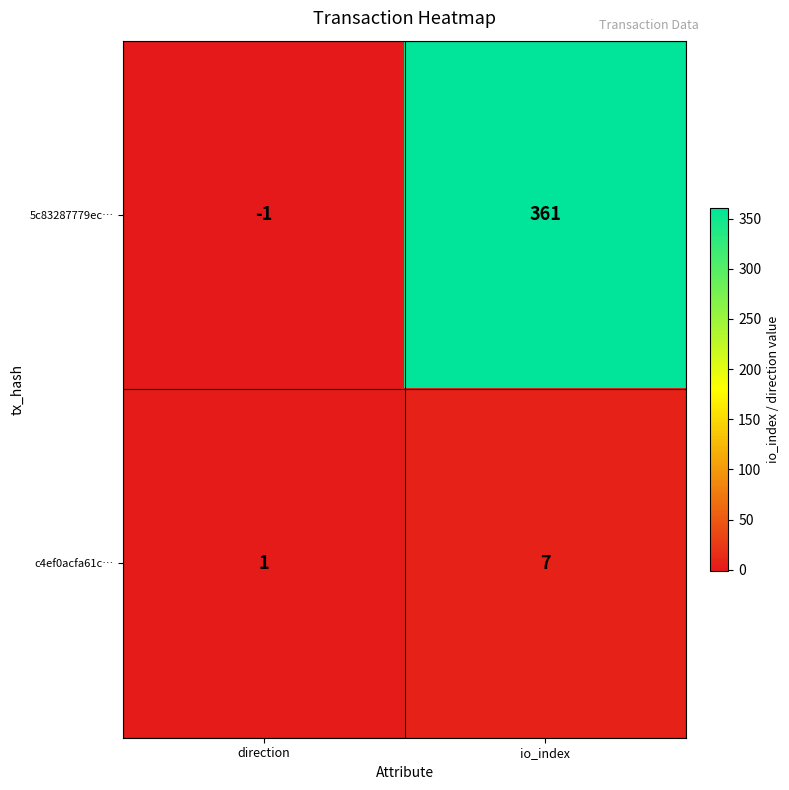

What is the average value of the c4ef0acfa61c… series?

4